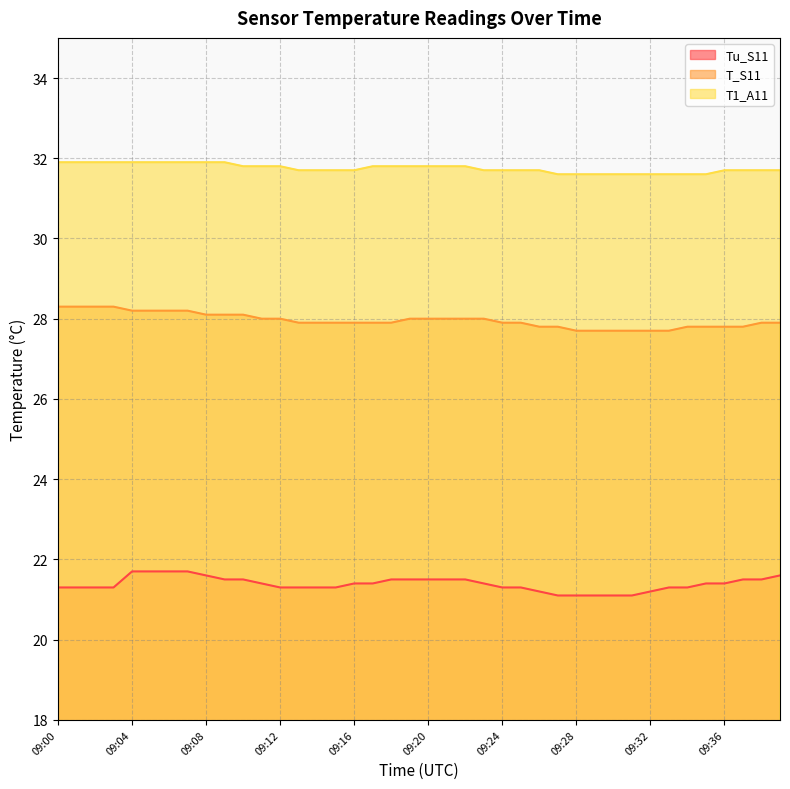

True or false: T1_A11 and T_S11 cross at least once.

False